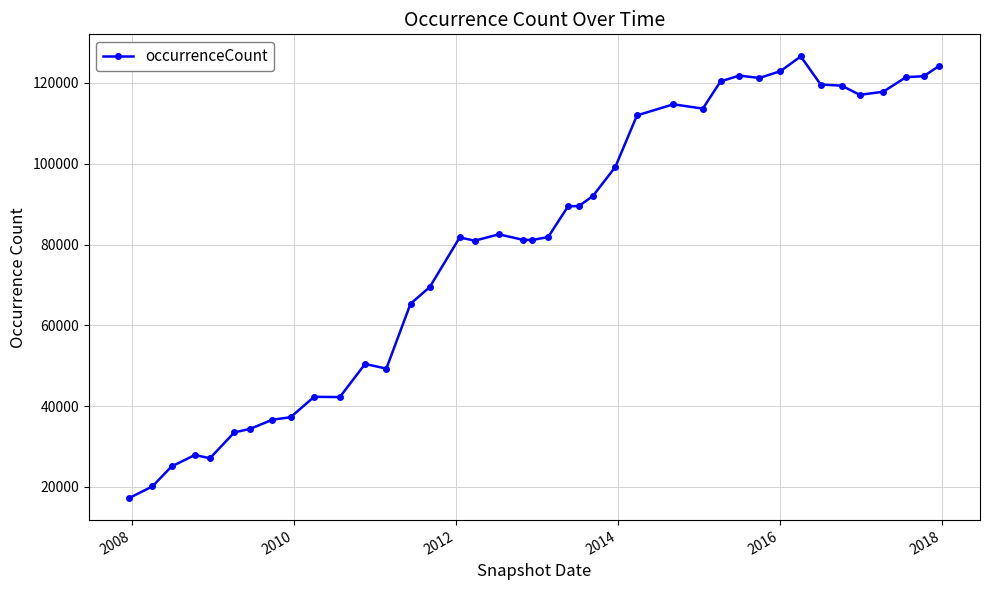

What is the value of the 35th point from the left?

119318